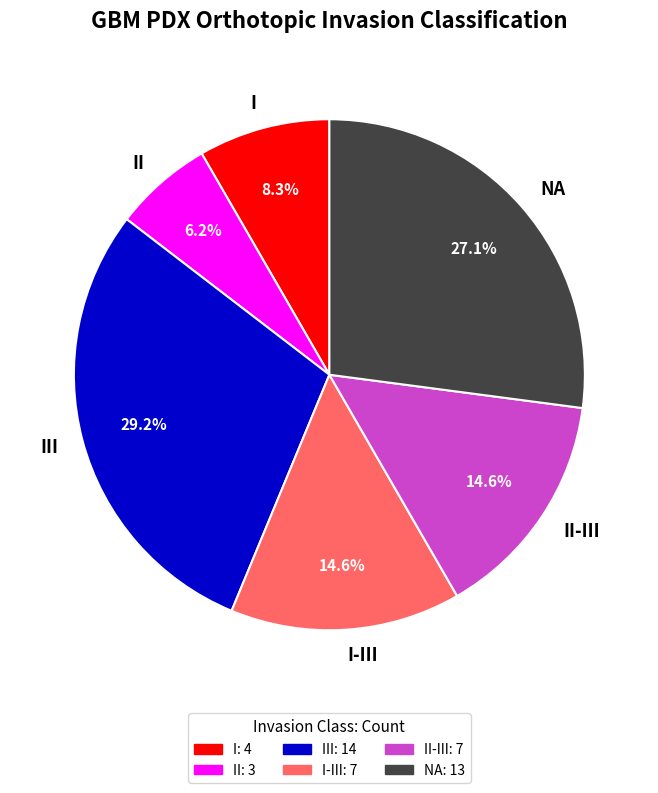

Is there a majority slice in this chart?

No